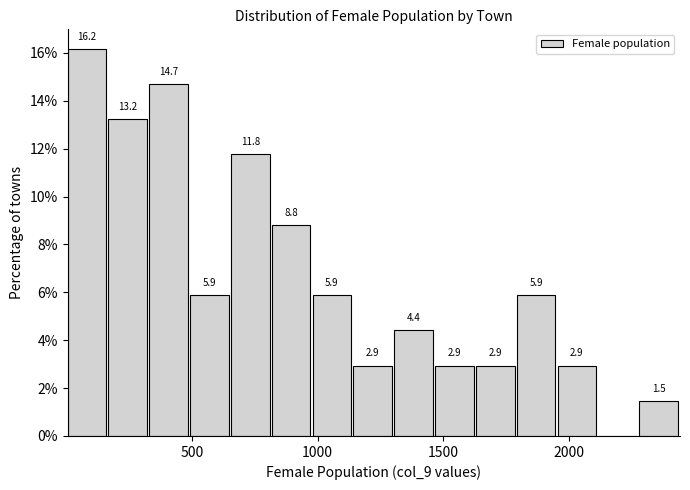

Read against the x-axis, roughly where is the centre of the tallest bar?

100